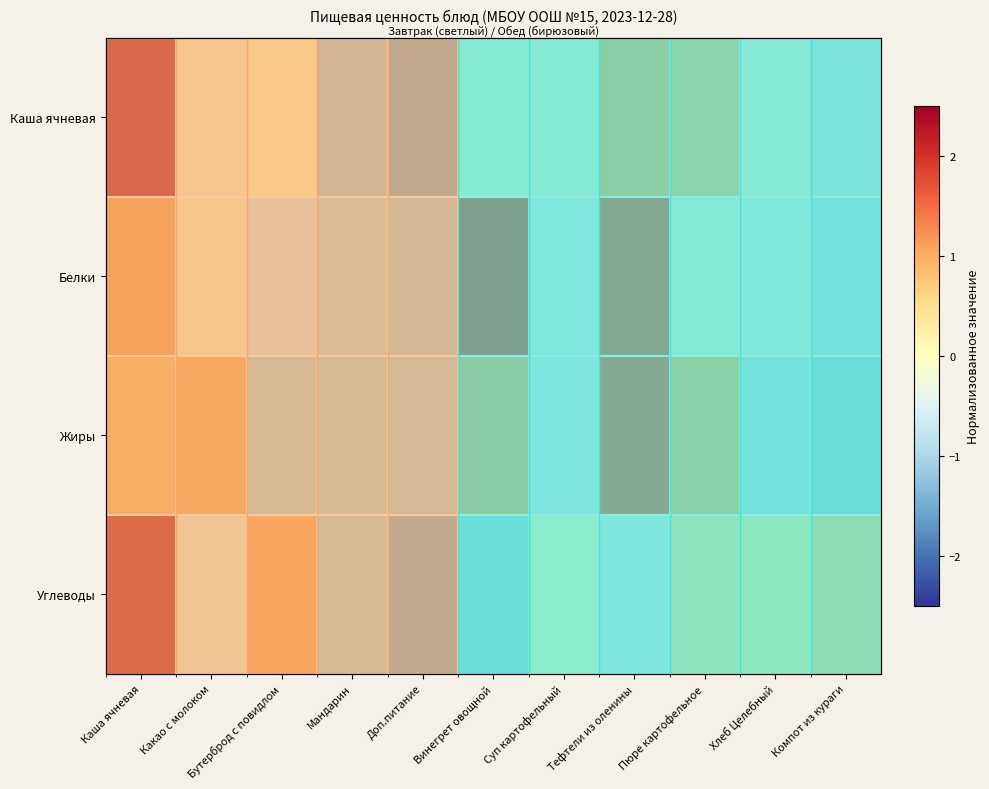

What is the difference between the maximum and minimum values in the Белки series?

2.9